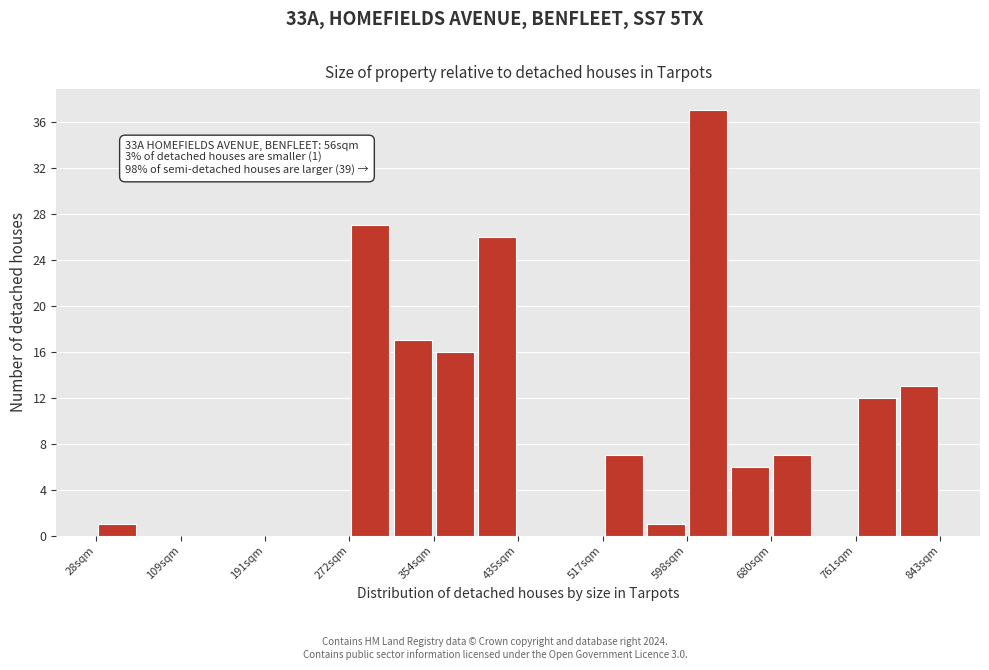

Which range on the x-axis has the tallest bar?

600 to 640